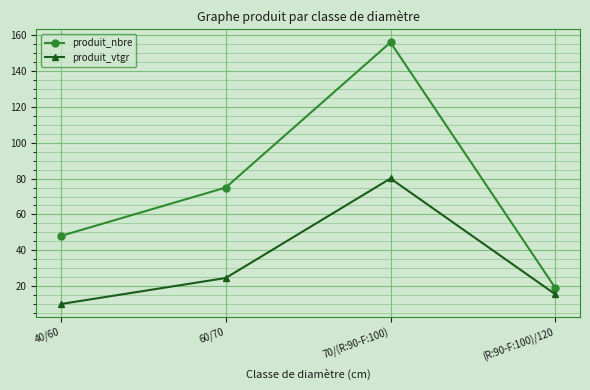

Does the chart display data point markers on the line(s)?

Yes